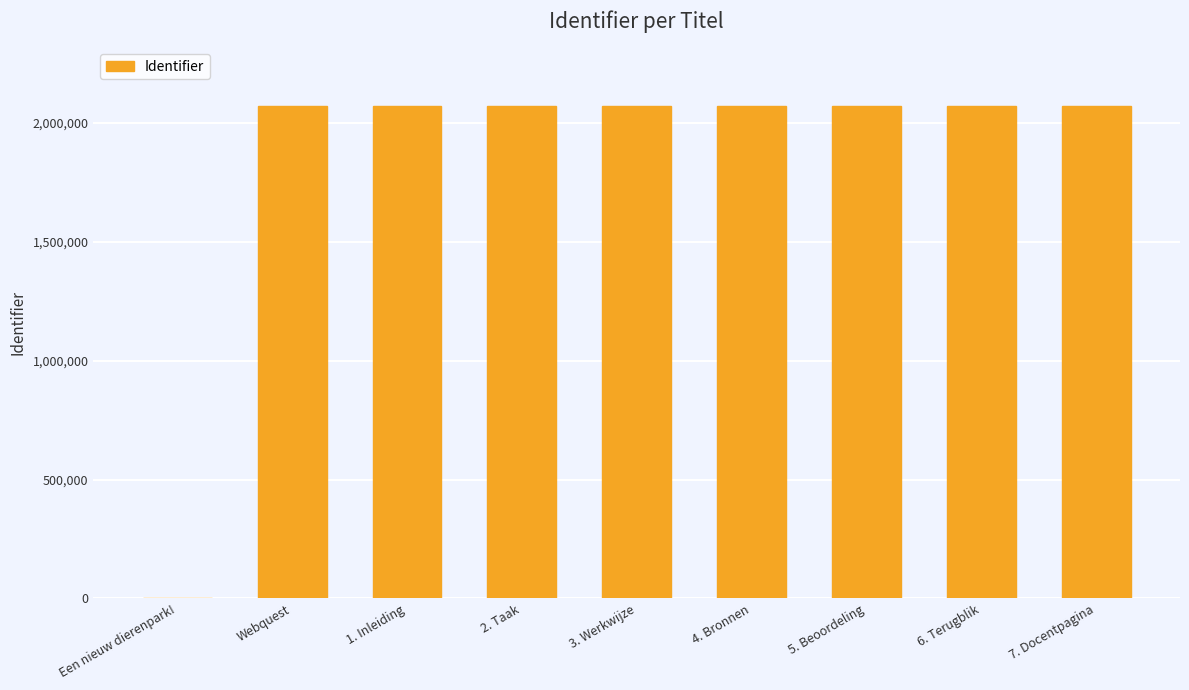

Is it true that the value at Webquest is 2071273?

True